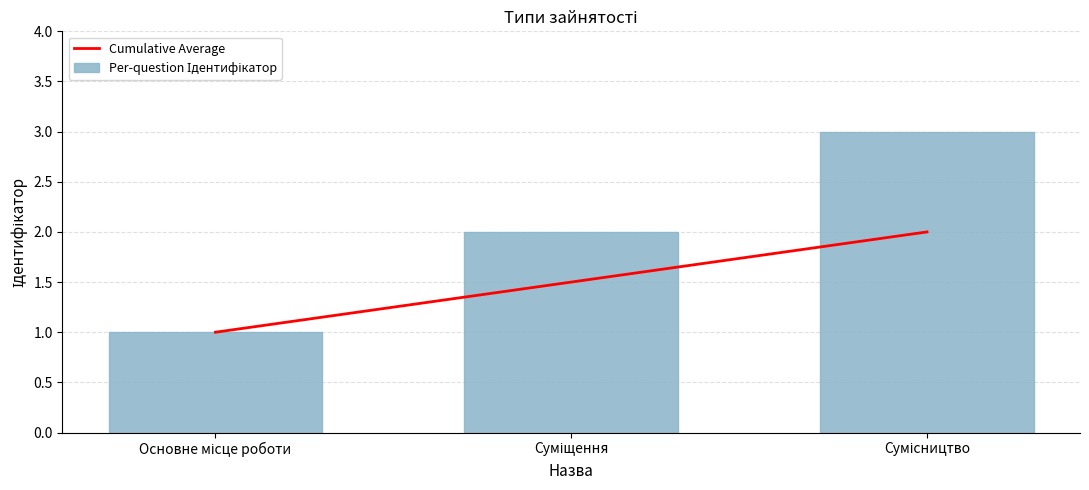

Between Сумісництво and Основне місце роботи, which is larger?

Сумісництво